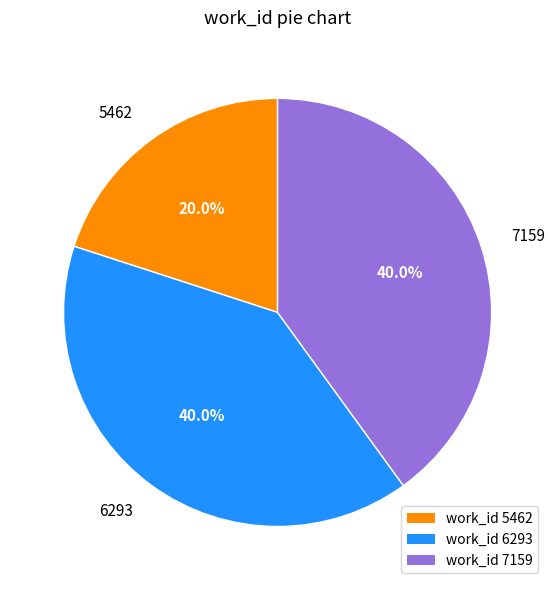

Combined, do 7159 and 5462 account for over 50%?

Yes